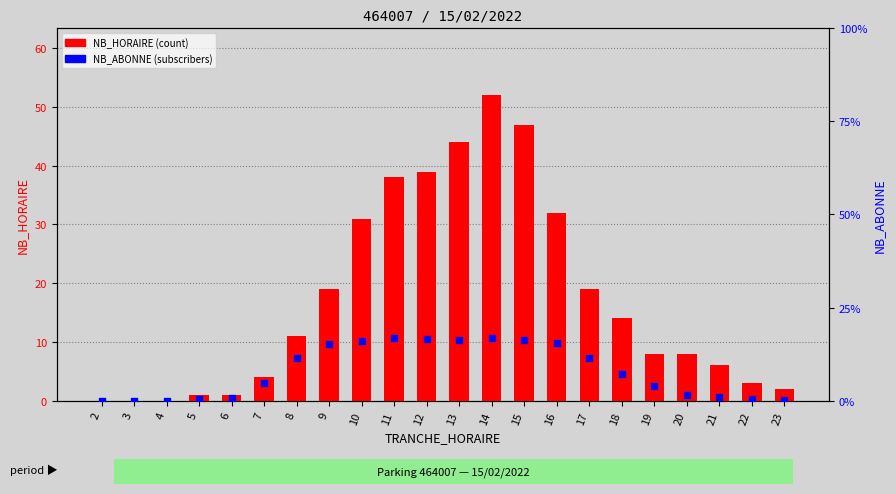

Which series contains the lowest Y value?

NB_HORAIRE